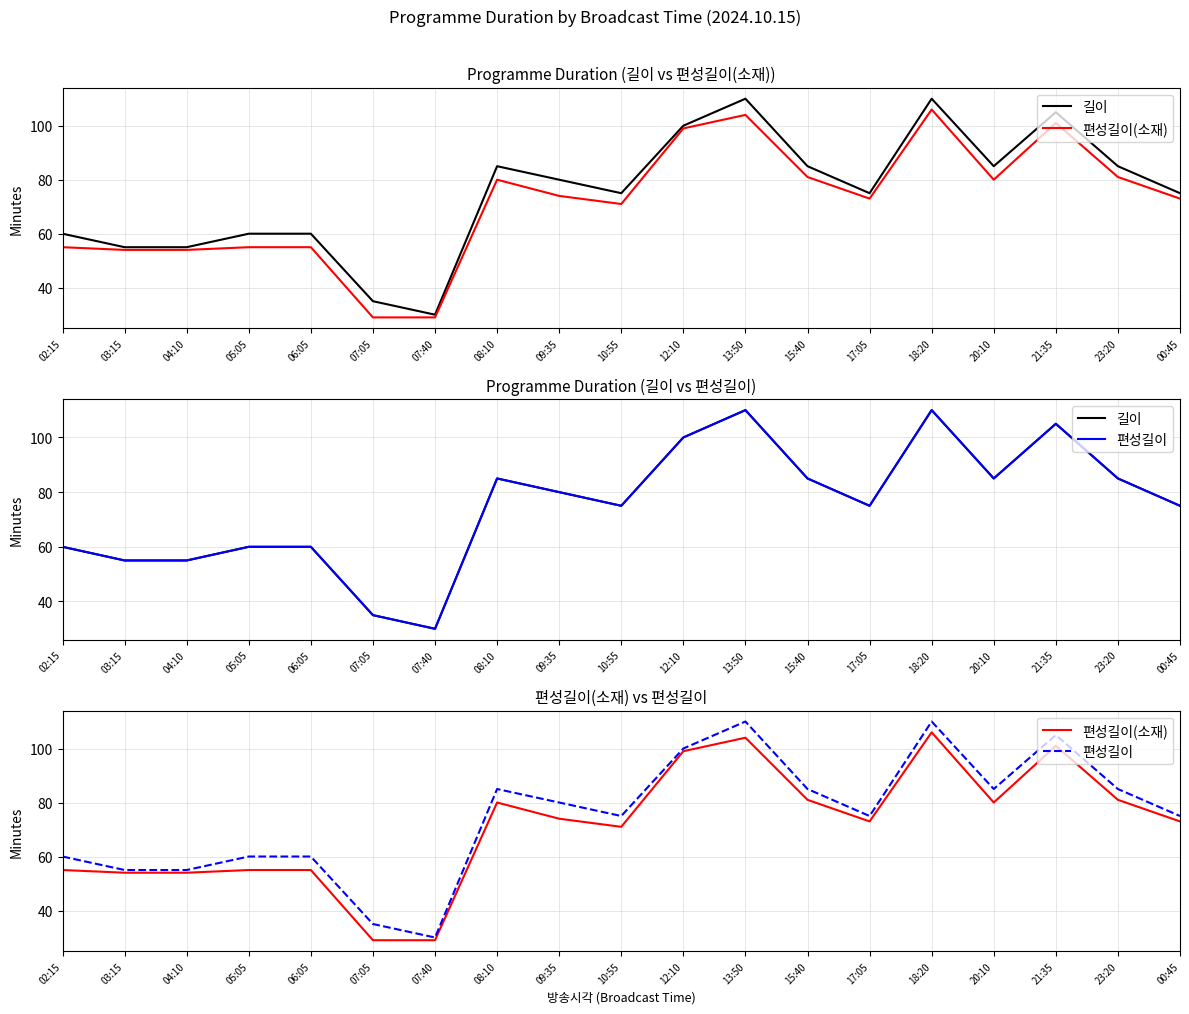

Reading left to right, extract all data points from this chart.

길이: 60	55	55	60	60	35	30	85	80	75	100	110	85	75	110	85	105	85	75
편성길이(소재): 55	54	54	55	55	29	29	80	74	71	99	104	81	73	106	80	101	81	73
편성길이: 60	55	55	60	60	35	30	85	80	75	100	110	85	75	110	85	105	85	75